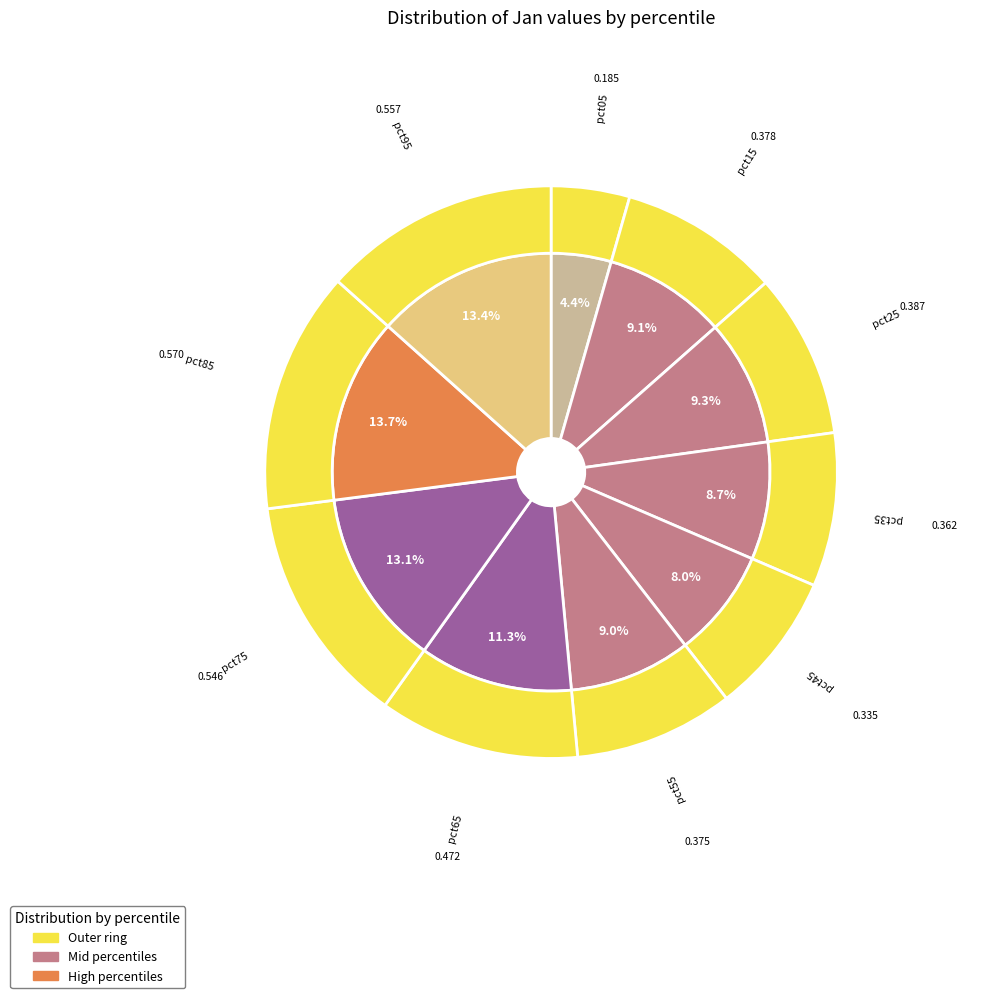

Which slice is the largest?

pct85